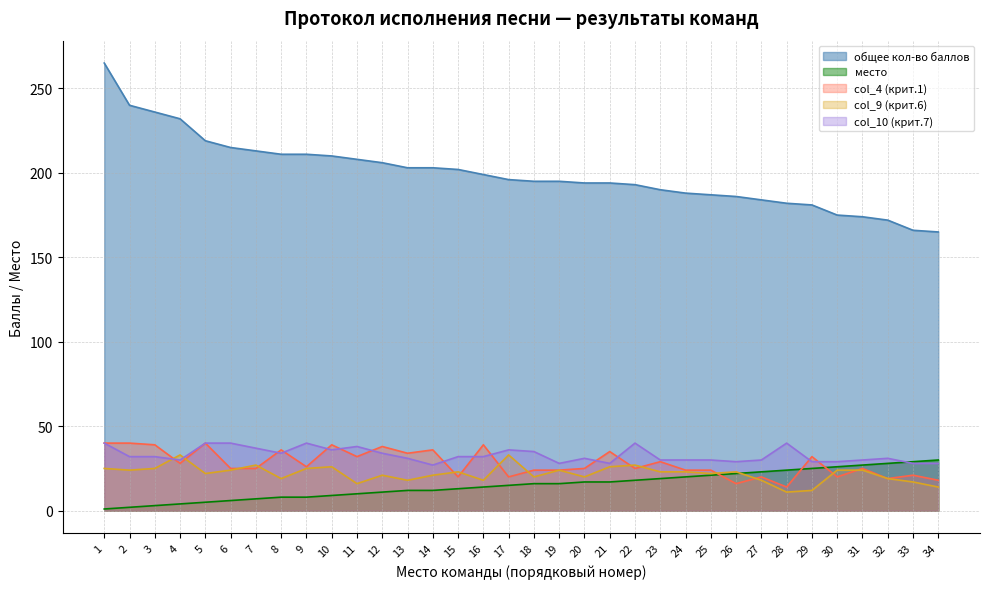

Does the chart display data point markers on the line(s)?

No